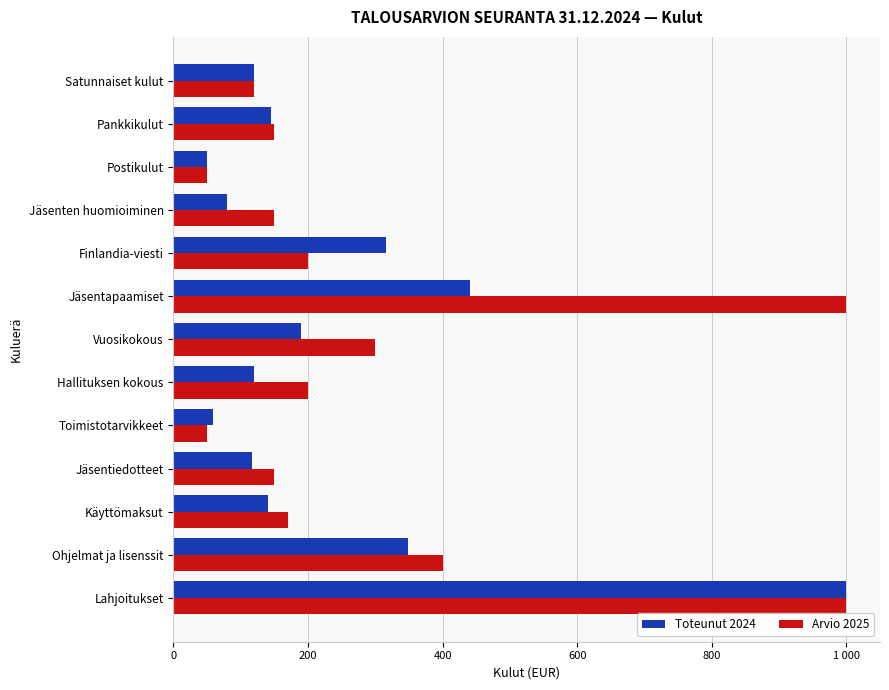

What are all the series names shown in the legend?

Toteunut 2024, Arvio 2025